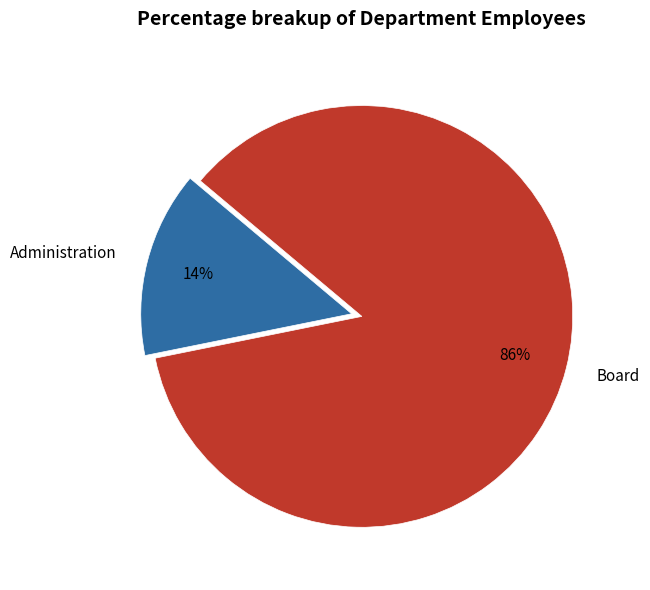

Rank the categories by value from highest to lowest.

Board, Administration